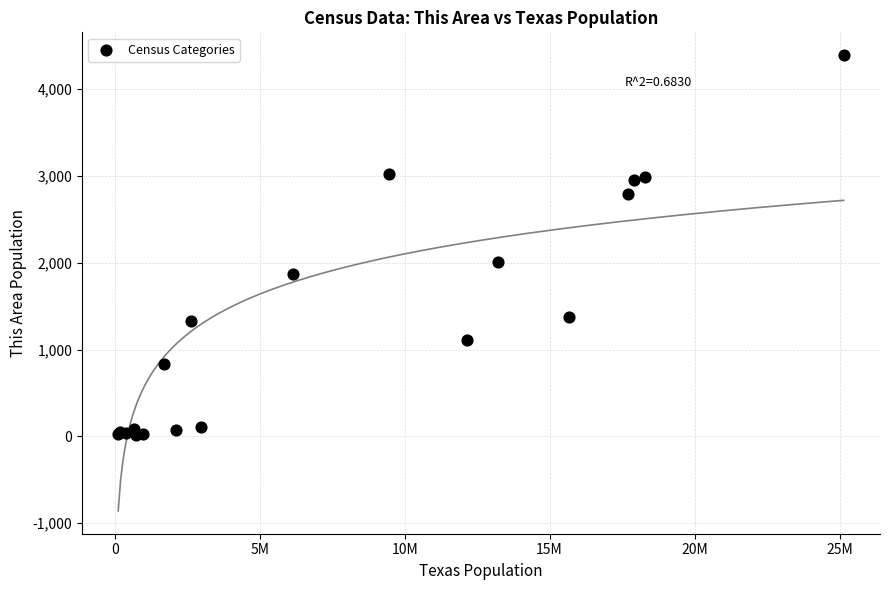

What Y value in the scatter plot is closest to 2205?

2006